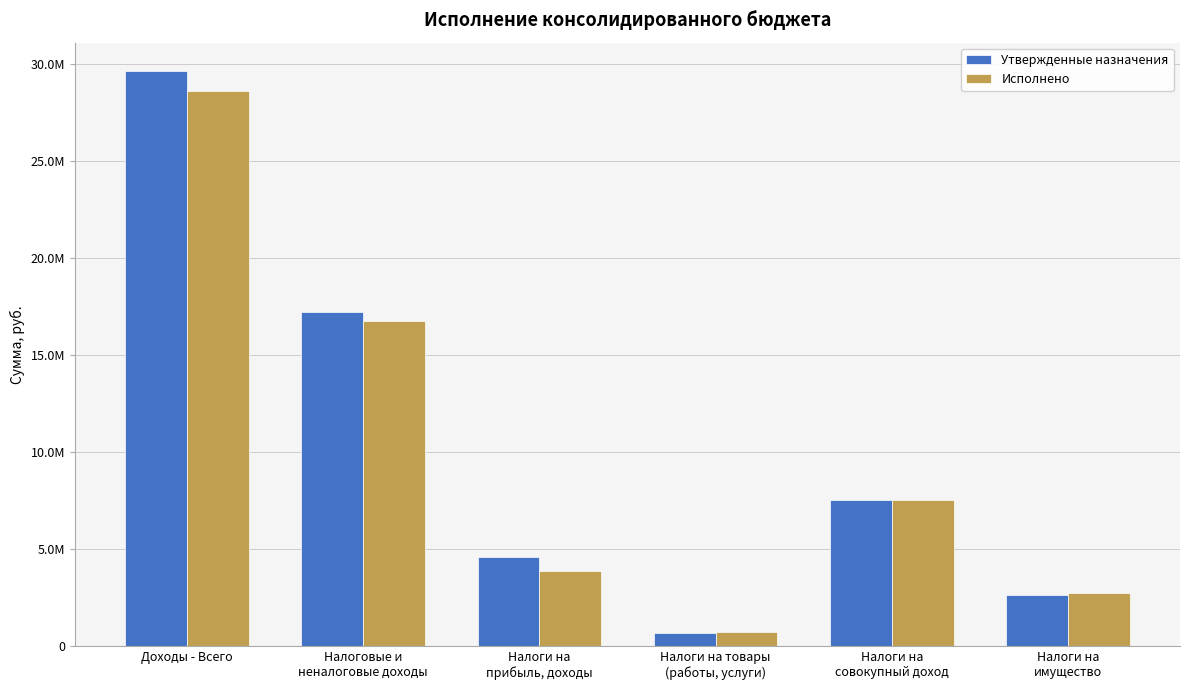

Rank the series at Доходы - Всего from lowest to highest value.

Исполнено, Утвержденные назначения